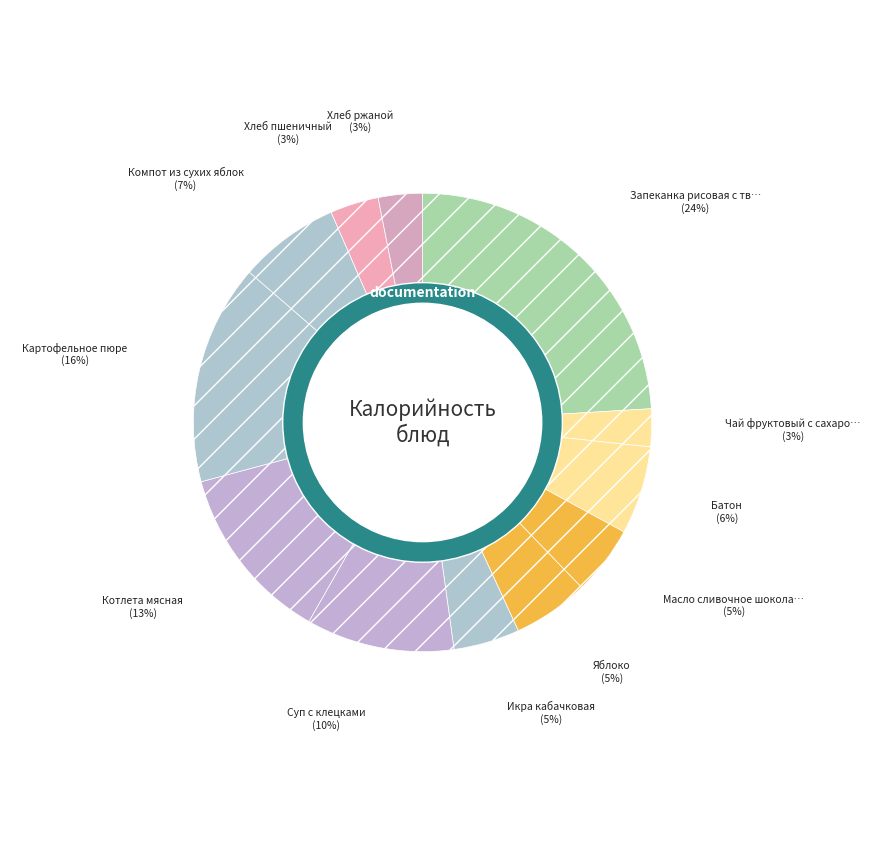

Approximately how many times larger is the value at Хлеб ржаной compared to Батон?

0.5